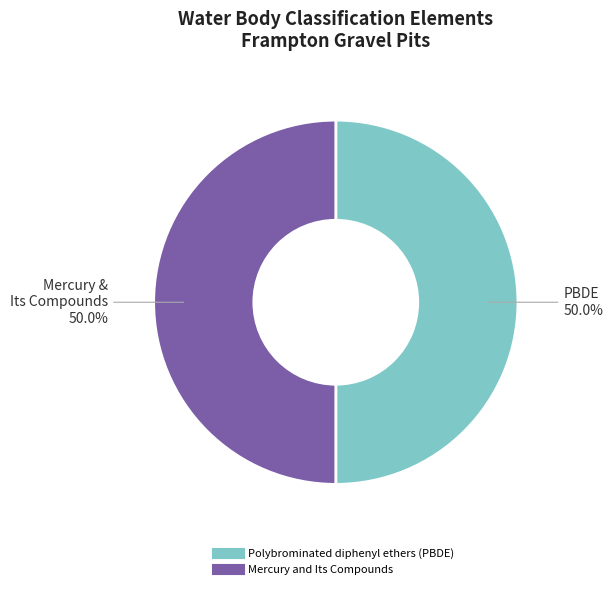

True or false: Mercury and Its Compounds accounts for 50% of the total.

True